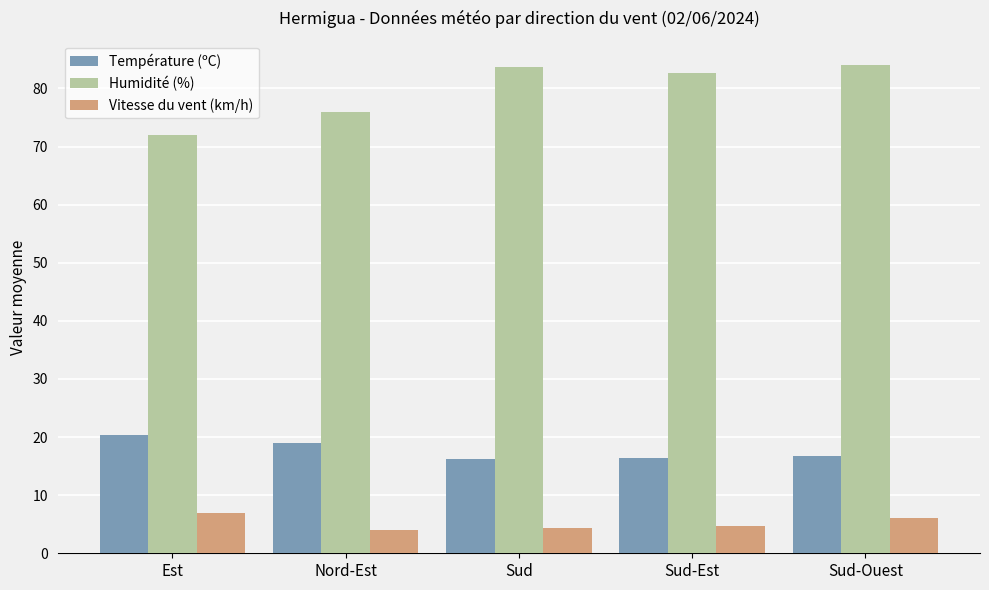

The Humidité (%) series shows 114.8 at Sud-Est. True or false?

False